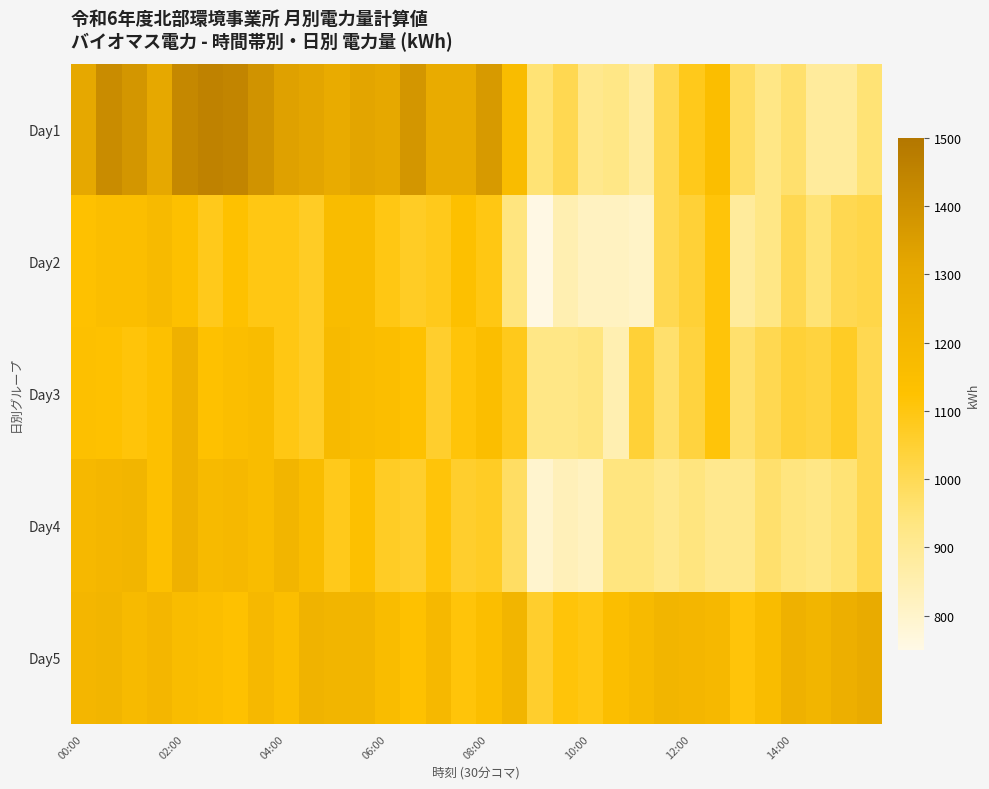

Which series has the largest total across all categories?

Day5